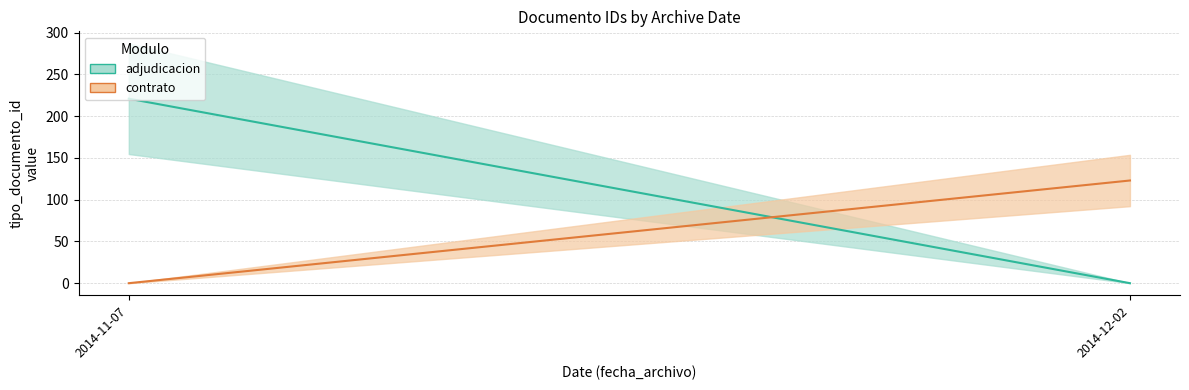

Is this an area chart (filled region under the line)?

No